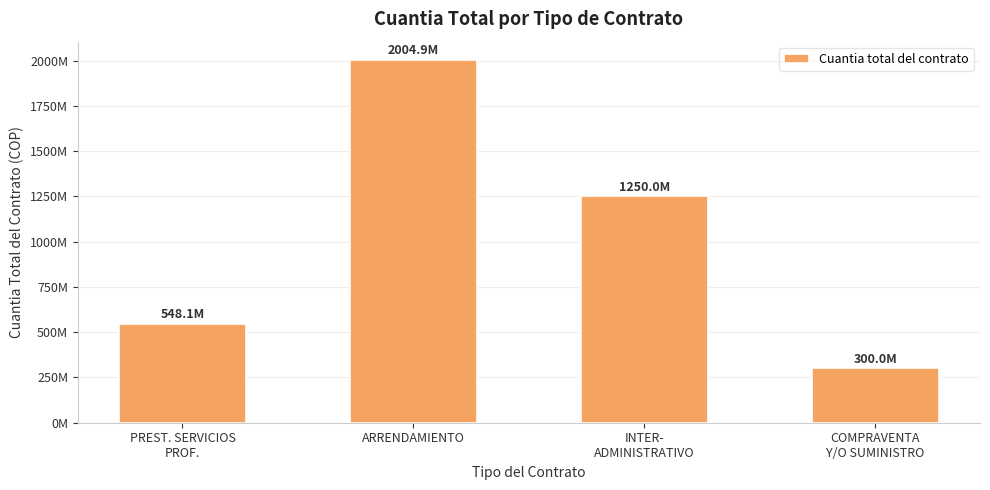

What is the sum of the values at INTER-
ADMINISTRATIVO and COMPRAVENTA
Y/O SUMINISTRO?

1550000000